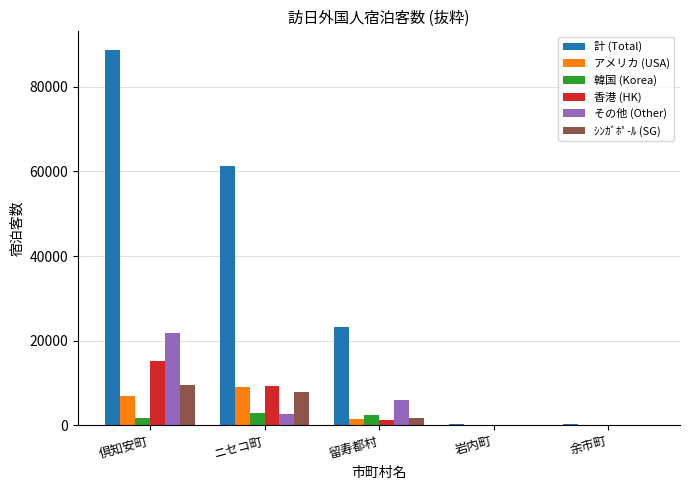

What is the maximum value for 計 (Total)?

88694